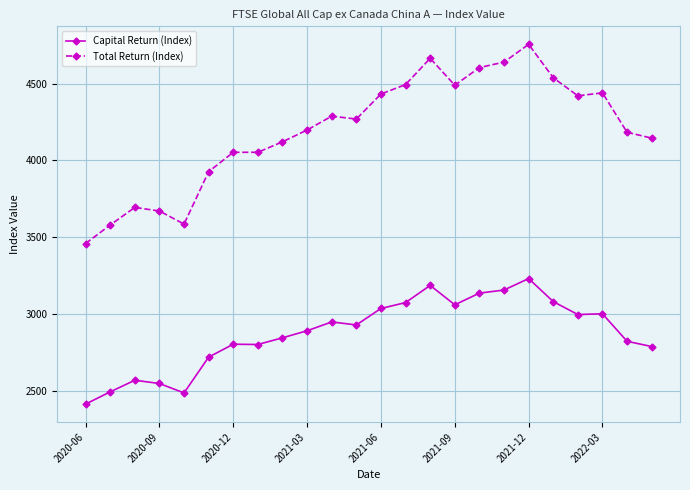

List the series in order of their overall mean, lowest first.

Capital Return (Index), Total Return (Index)